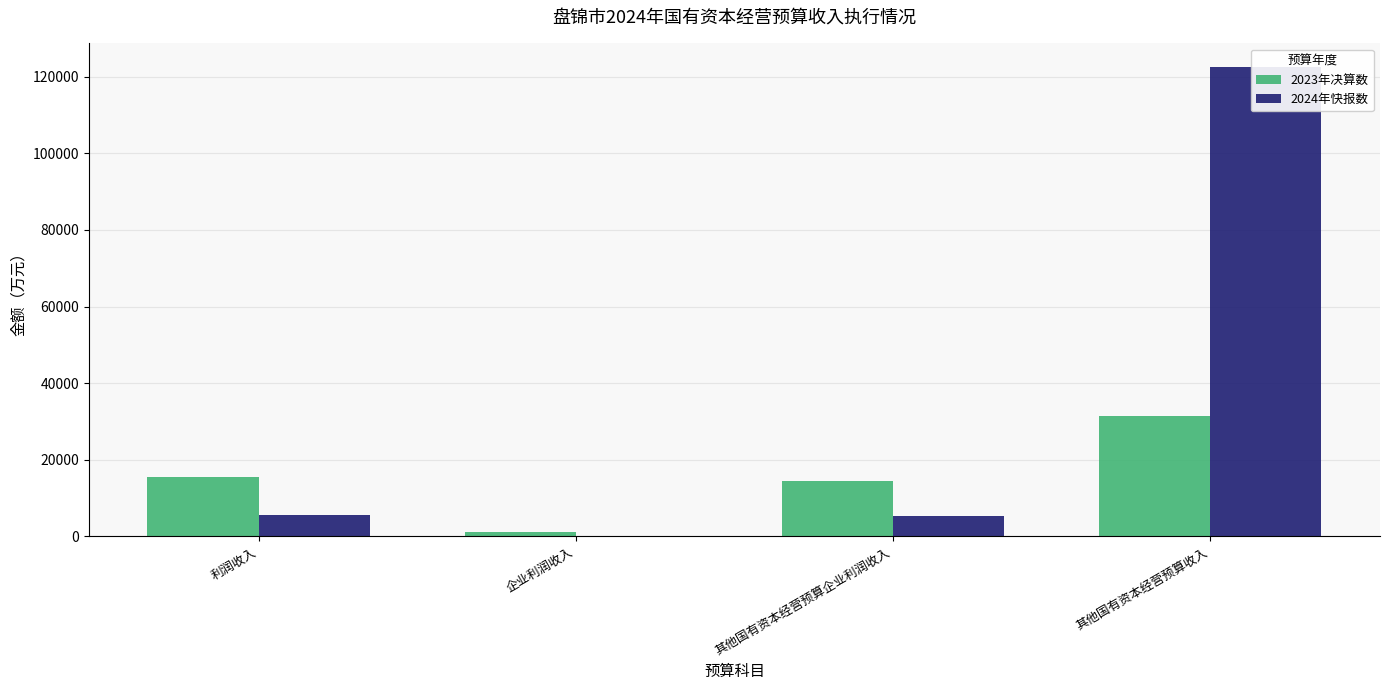

Reading left to right, what are all the values shown in this chart?

2023年决算数: 利润收入=15633	企业利润收入=1109	其他国有资本经营预算企业利润收入=14524	其他国有资本经营预算收入=31324
2024年快报数: 利润收入=5533	企业利润收入=100	其他国有资本经营预算企业利润收入=5433	其他国有资本经营预算收入=122538